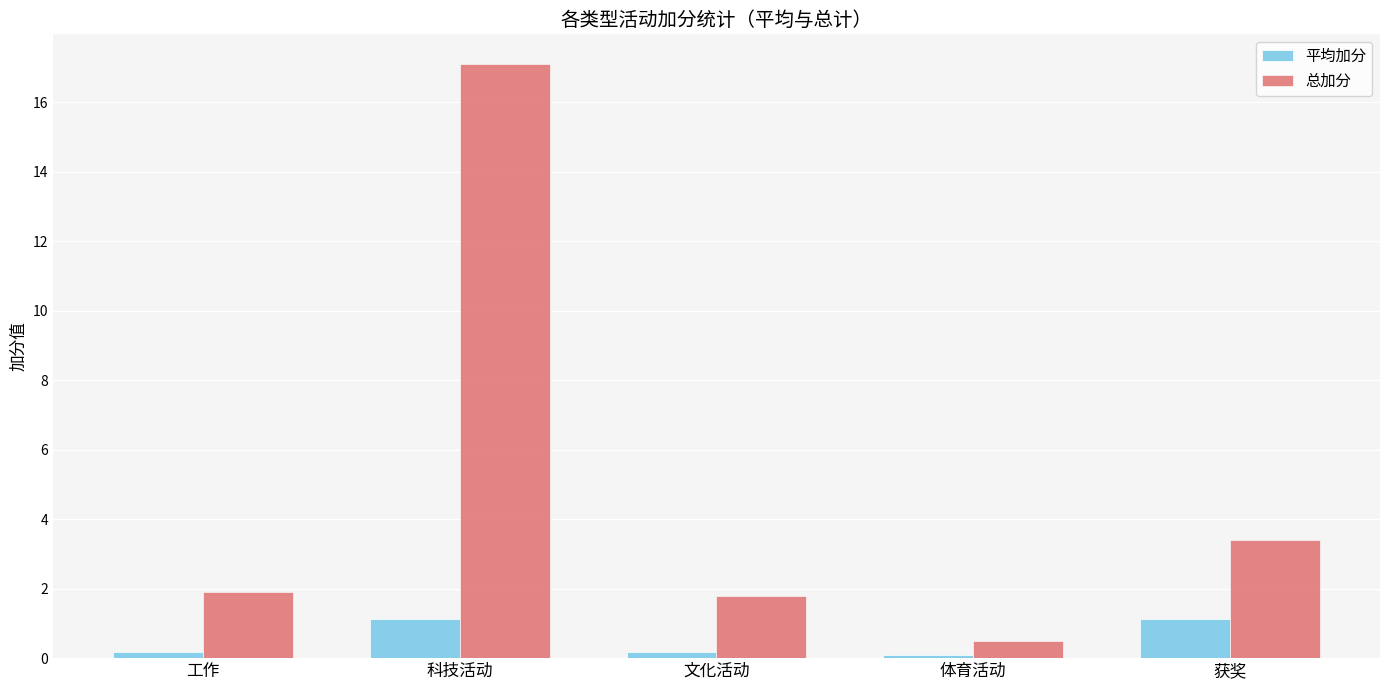

Which category has the highest value in the 总加分 series?

科技活动